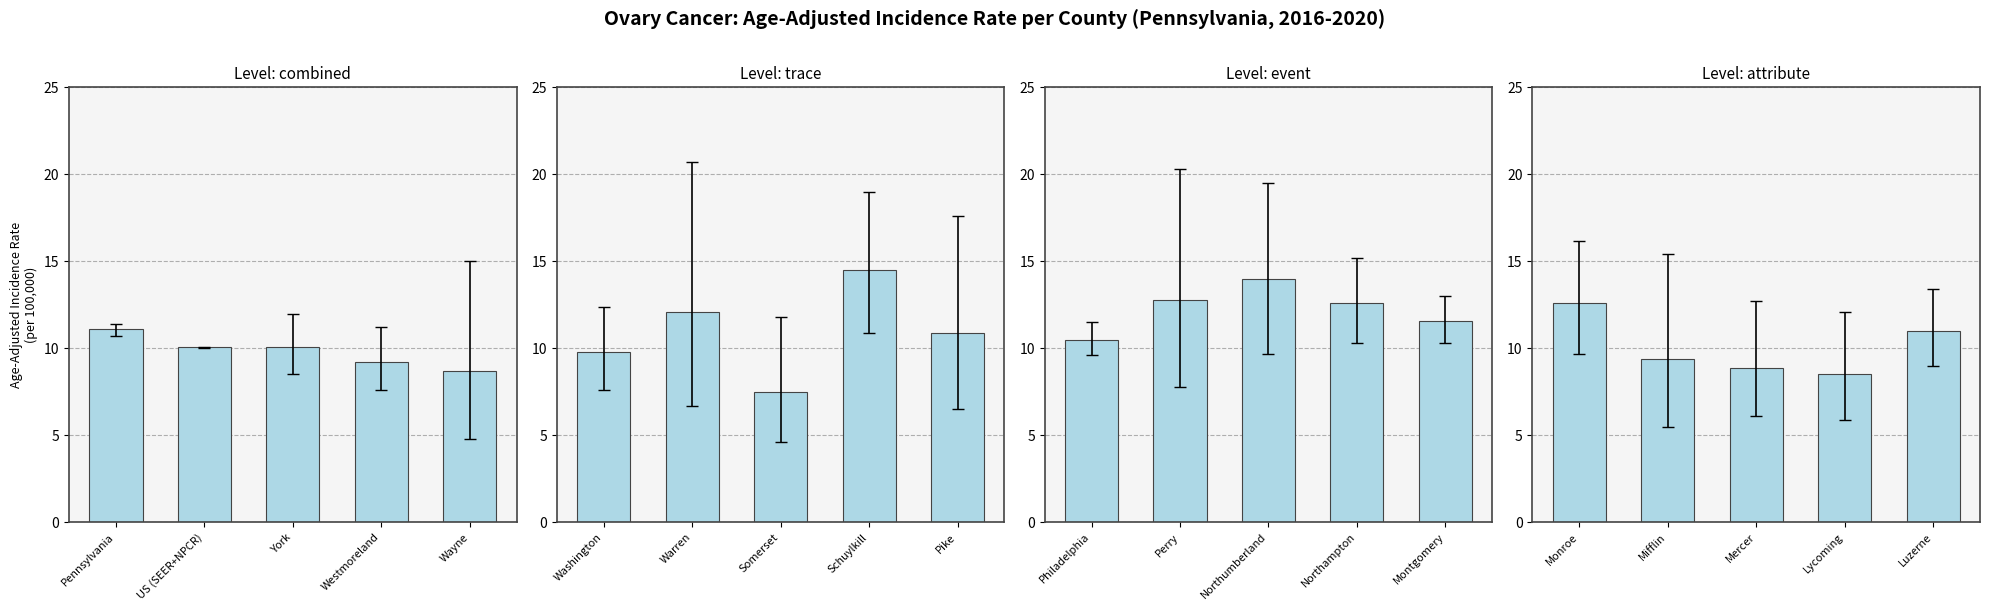

The chart shows a value of 13.2 at Mercer. True or false?

False